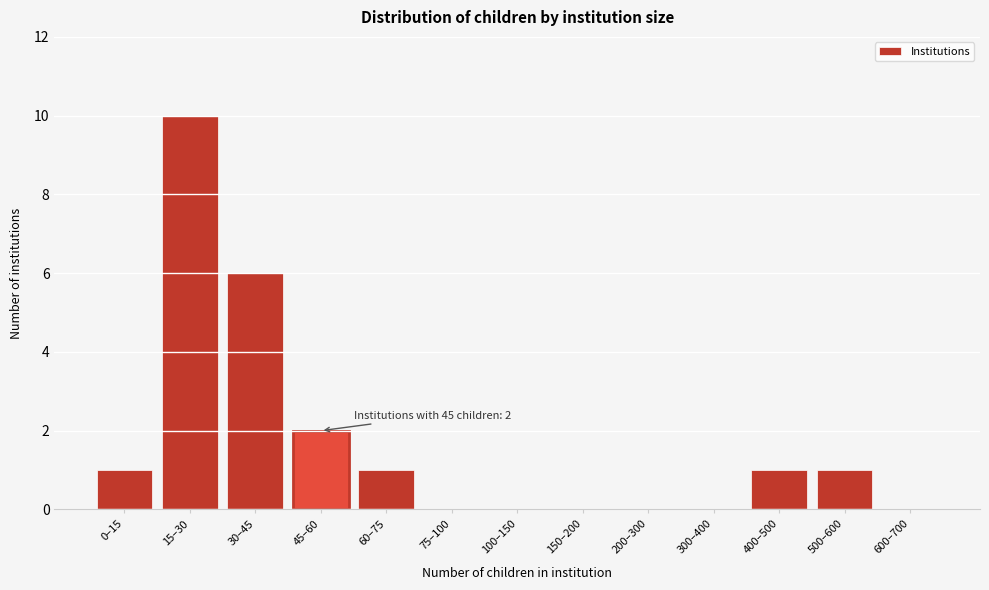

Reading right to left, extract all data points from this chart.

600–700=0	500–600=1	400–500=1	300–400=0	200–300=0	150–200=0	100–150=0	75–100=0	60–75=1	45–60=2	30–45=6	15–30=10	0–15=1